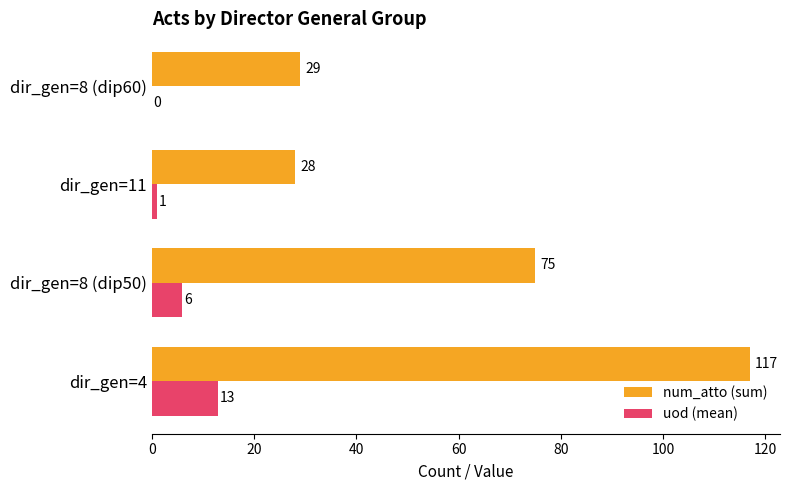

True or false: num_atto (sum) has a value of 117 at dir_gen=4.

True